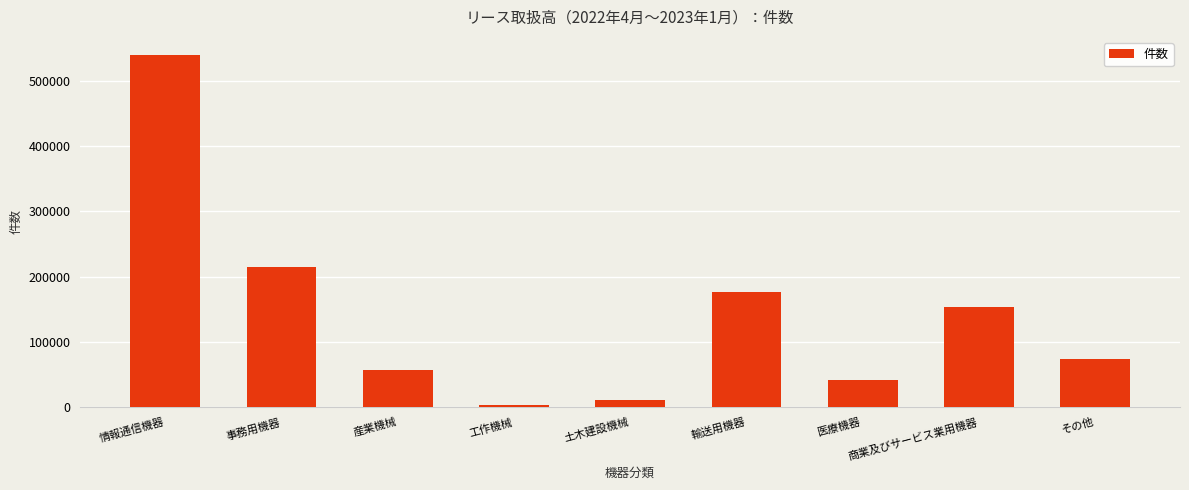

Rank the categories by value from lowest to highest.

工作機械, 土木建設機械, 医療機器, 産業機械, その他, 商業及びサービス業用機器, 輸送用機器, 事務用機器, 情報通信機器